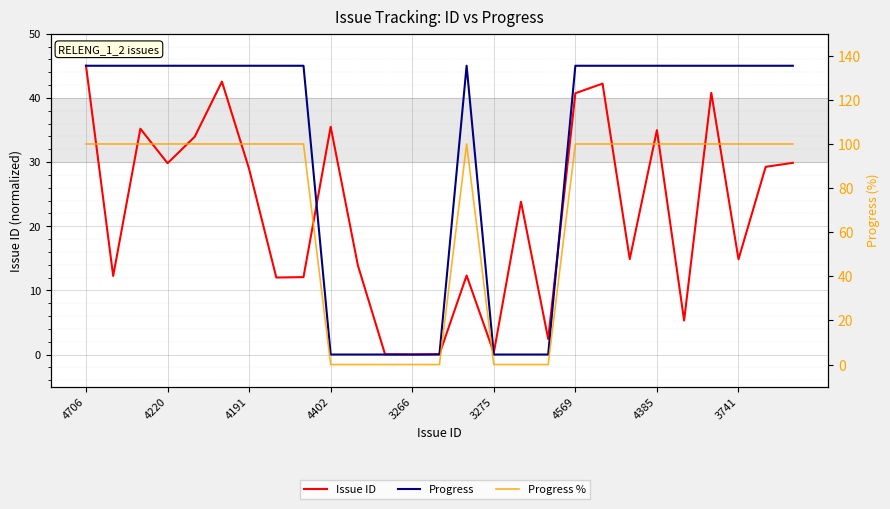

What is the sum of all Progress % values?

1900.0